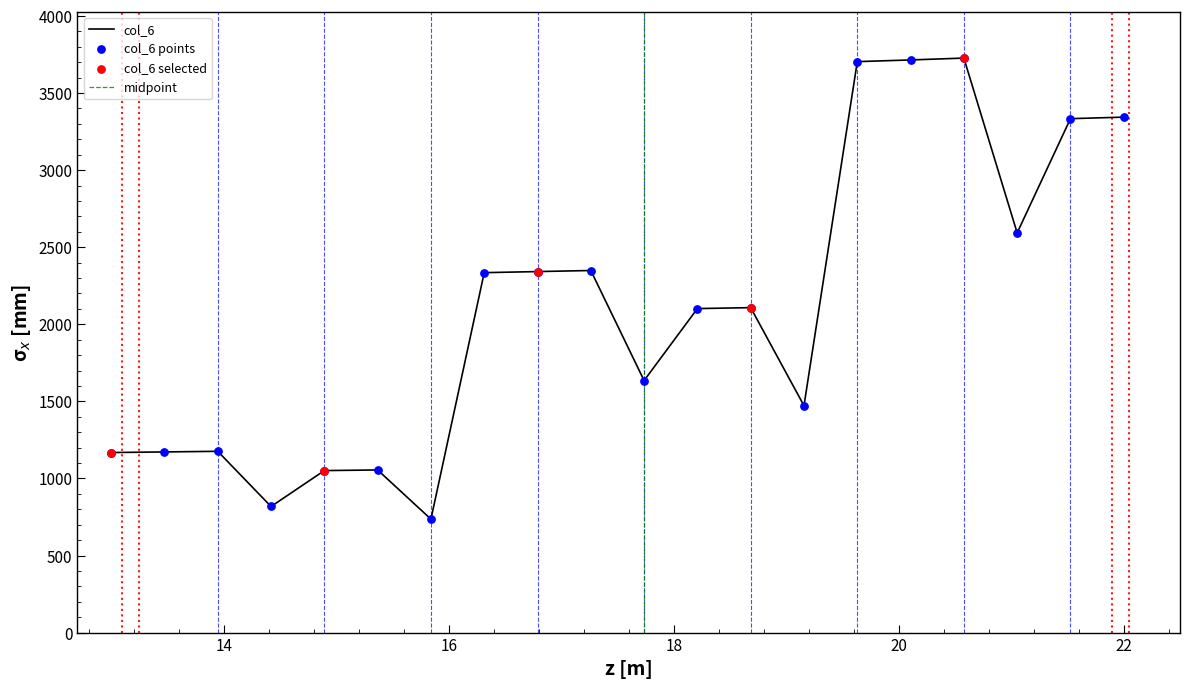

What is the change in value from 10 to 17?

+1378